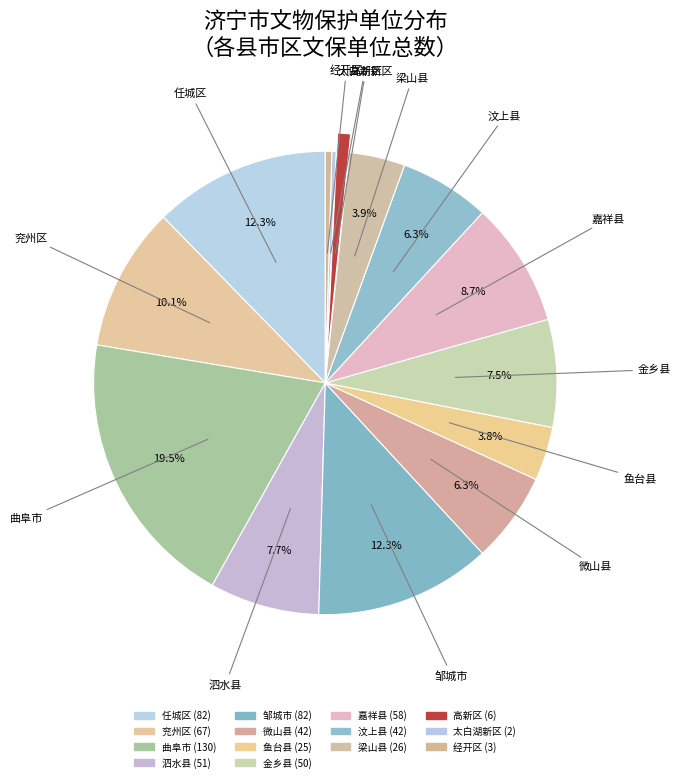

What is the smallest slice in the pie chart?

太白湖新区